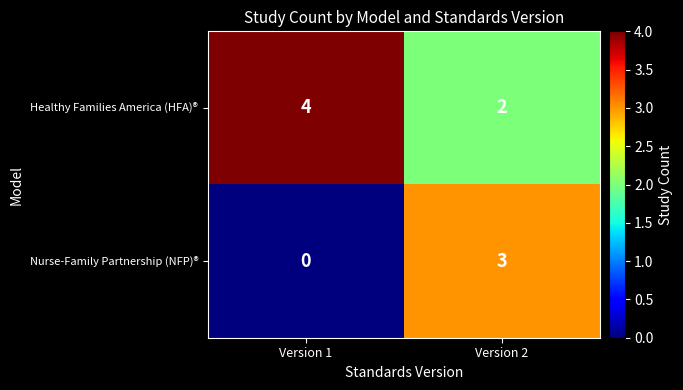

True or false: Nurse-Family Partnership (NFP)® has a value of 0 at Version 1.

True